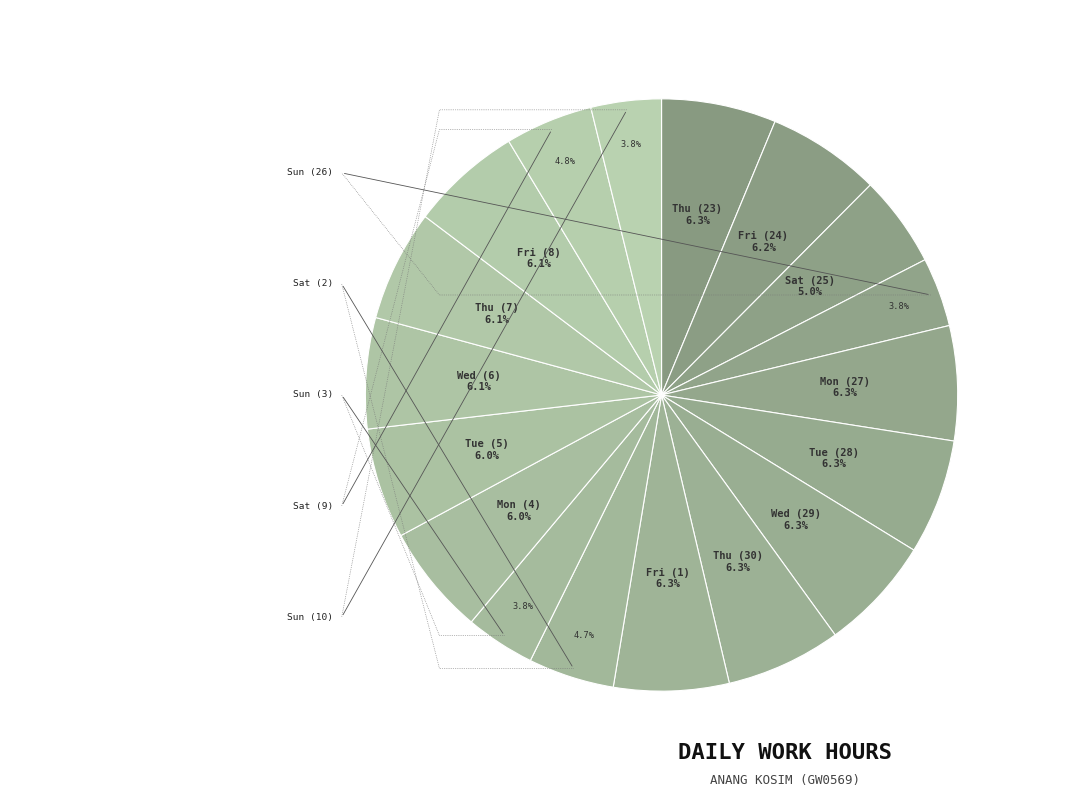

Between Mon (27) and Sun (10), which is larger?

Mon (27)